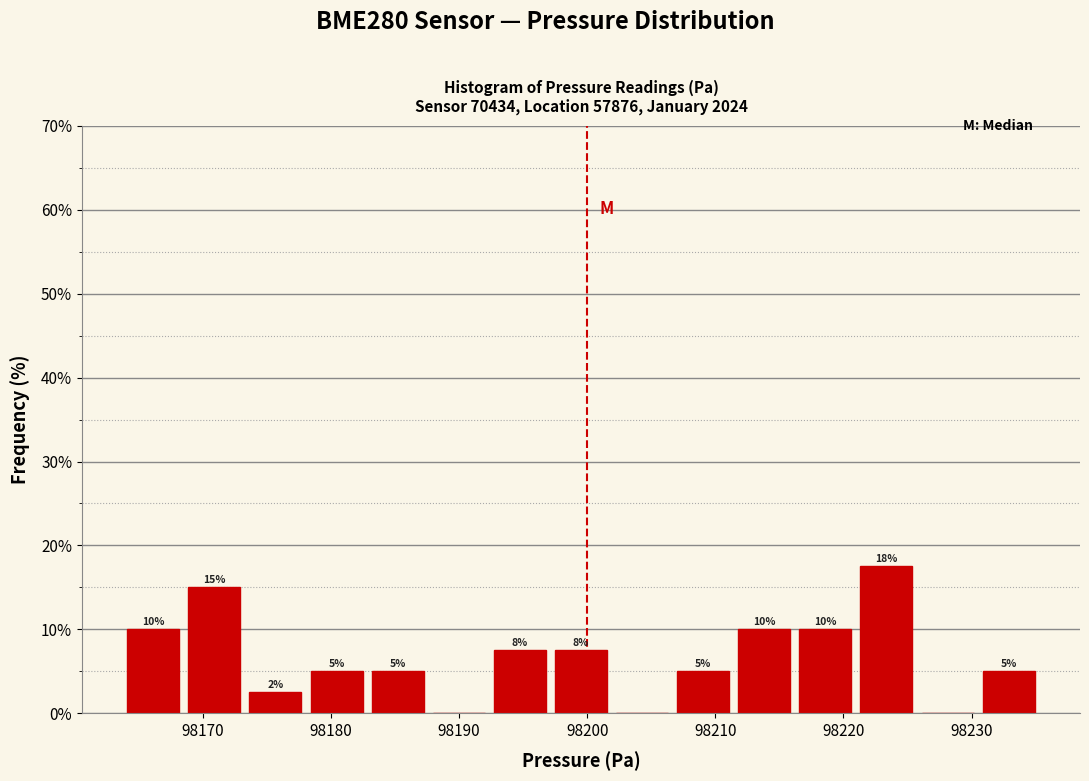

Which range on the x-axis has the tallest bar?

98221 to 98226